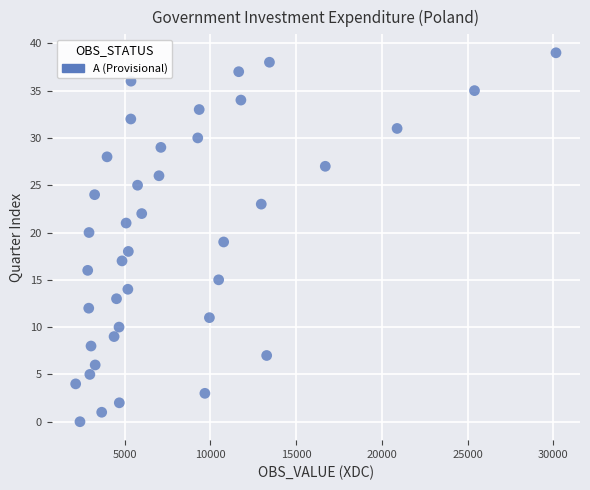

What is the range of Y values (max minus min)?

39